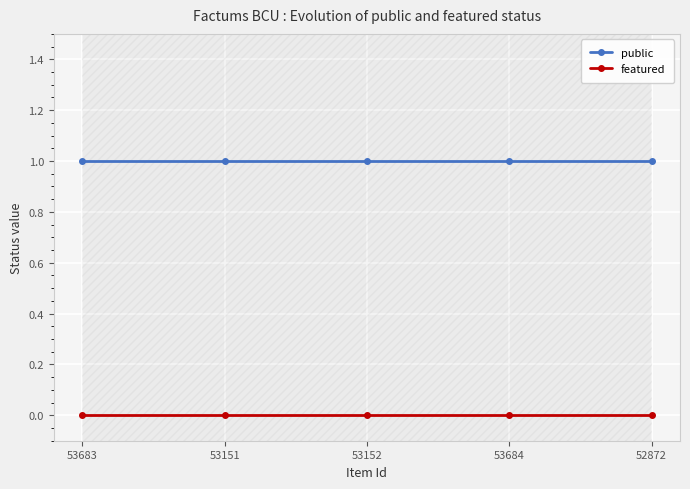

How many categories are shown in the chart?

5